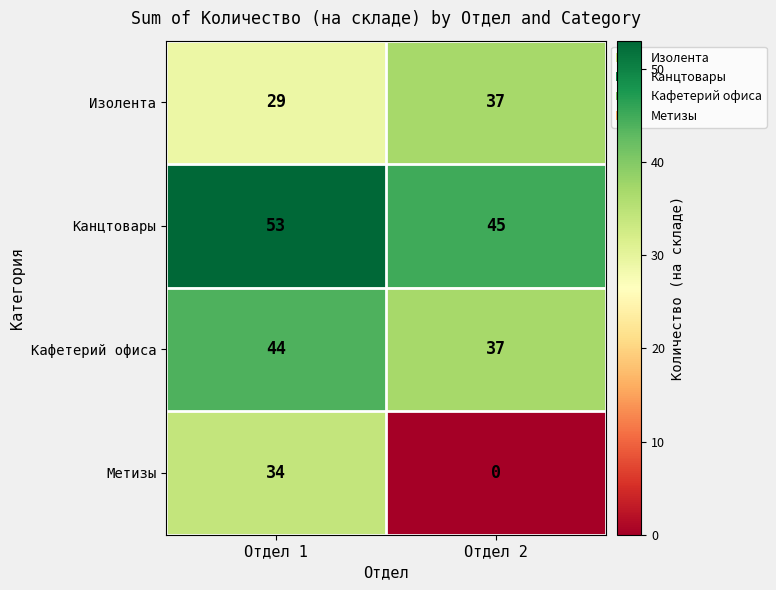

What is the greatest value displayed?

53